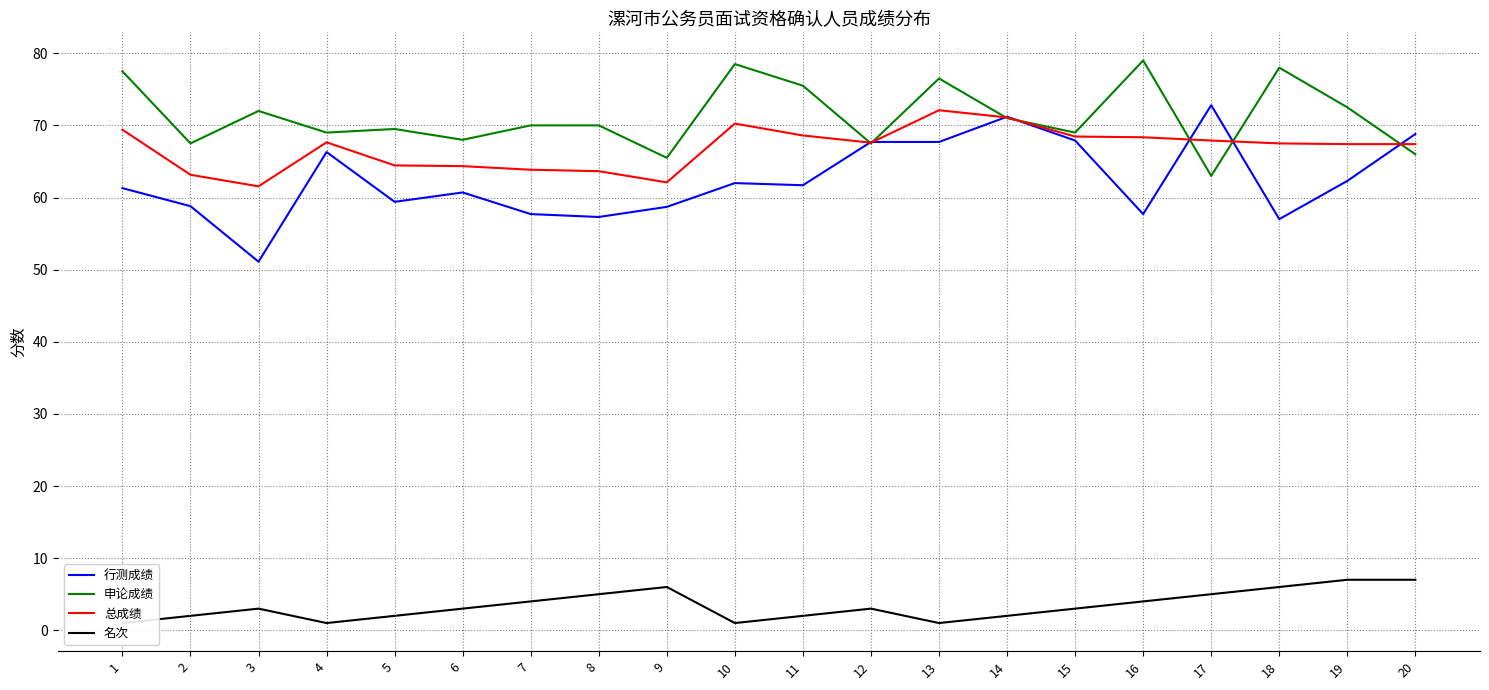

At how many categories does at least one series exceed 22?

20